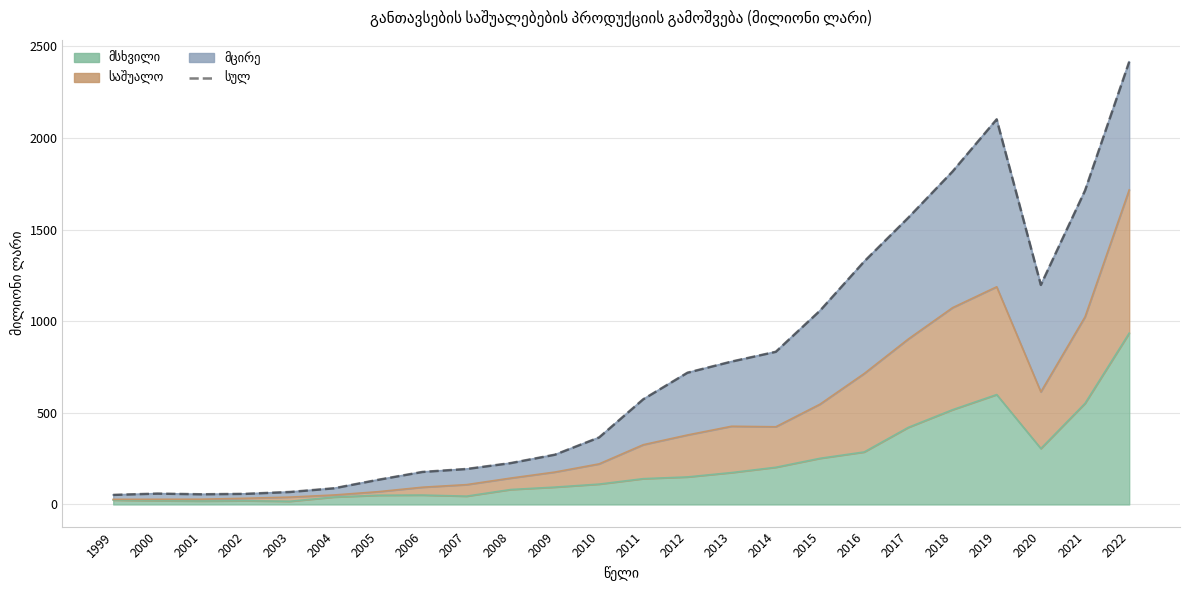

How many lines are shown in the chart?

1